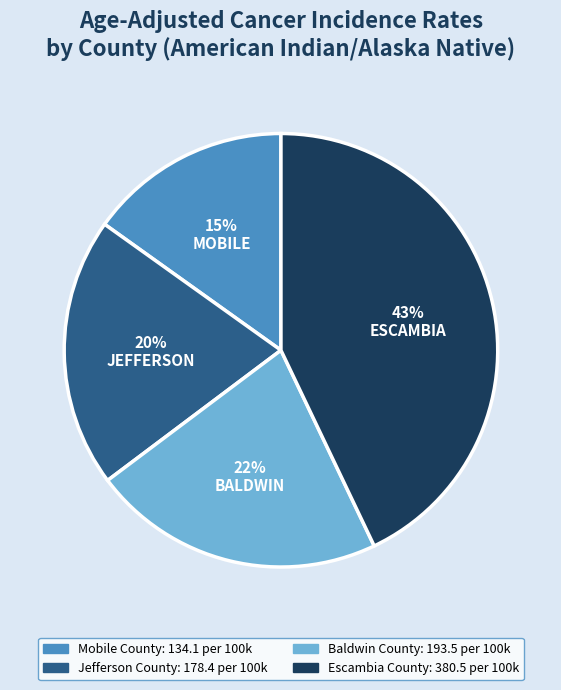

Count the number of slices in the pie.

4